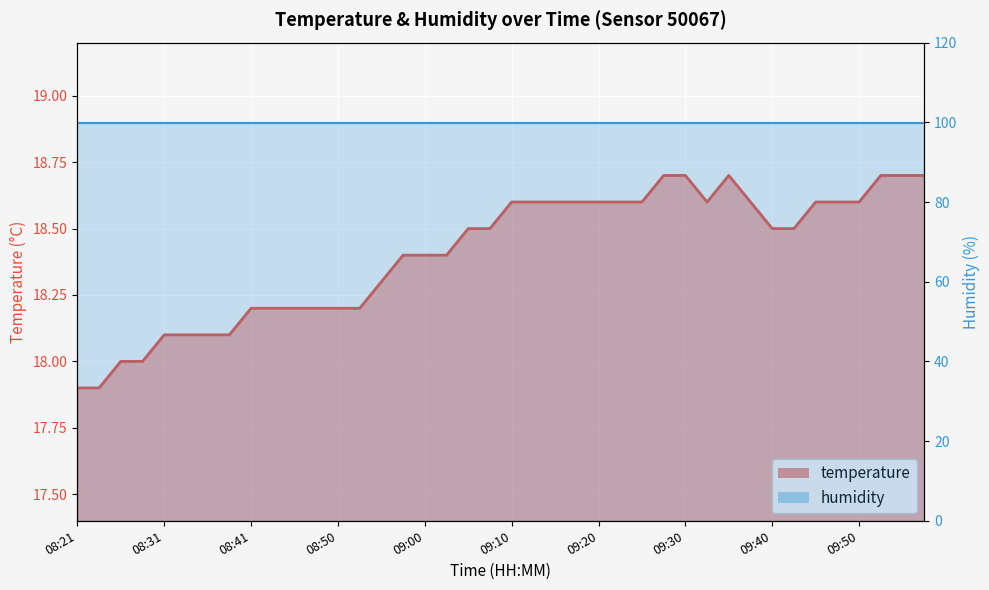

What is the total value across all series at 23?

118.5